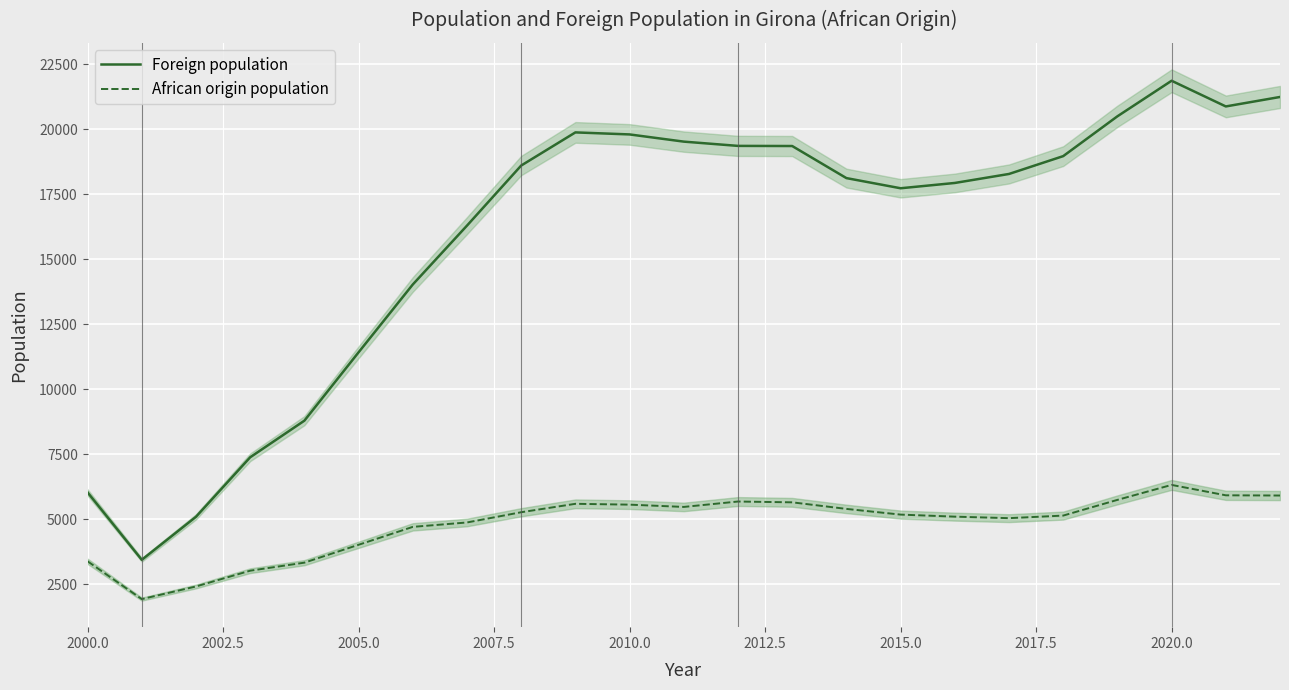

How many data points does each series have?

23